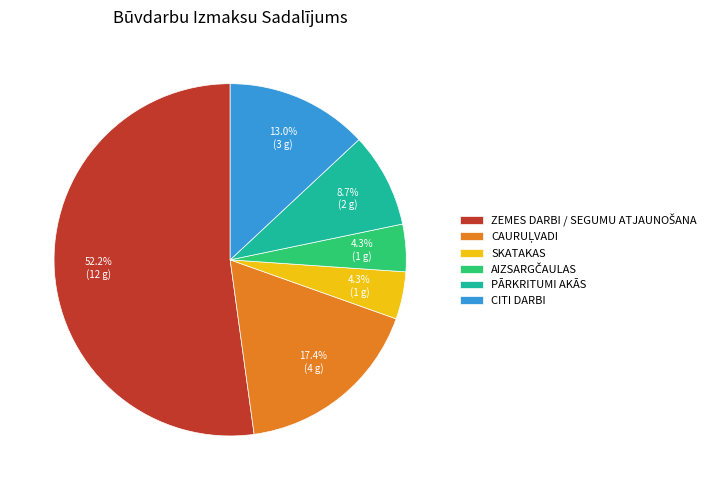

Count the number of slices in the pie.

6